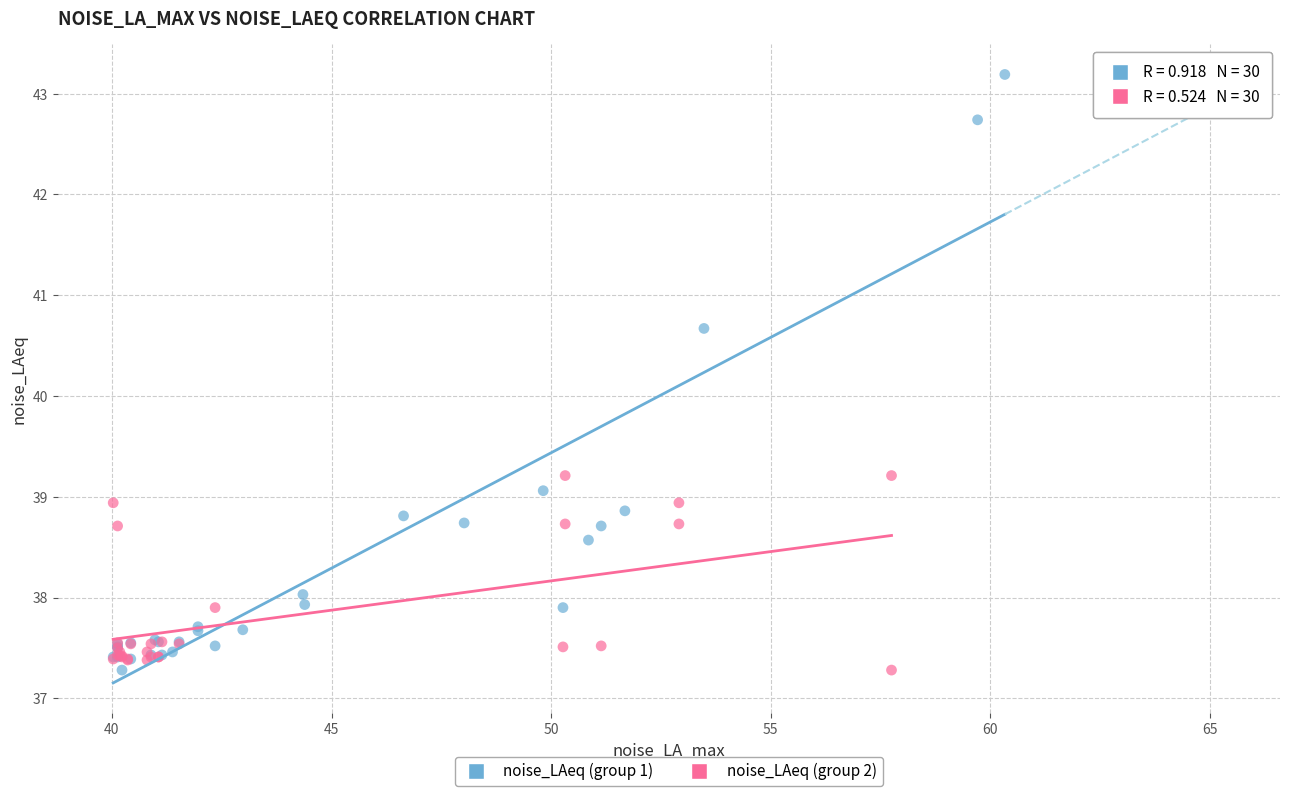

Which series reaches the maximum Y coordinate?

noise_LAeq (group 1)